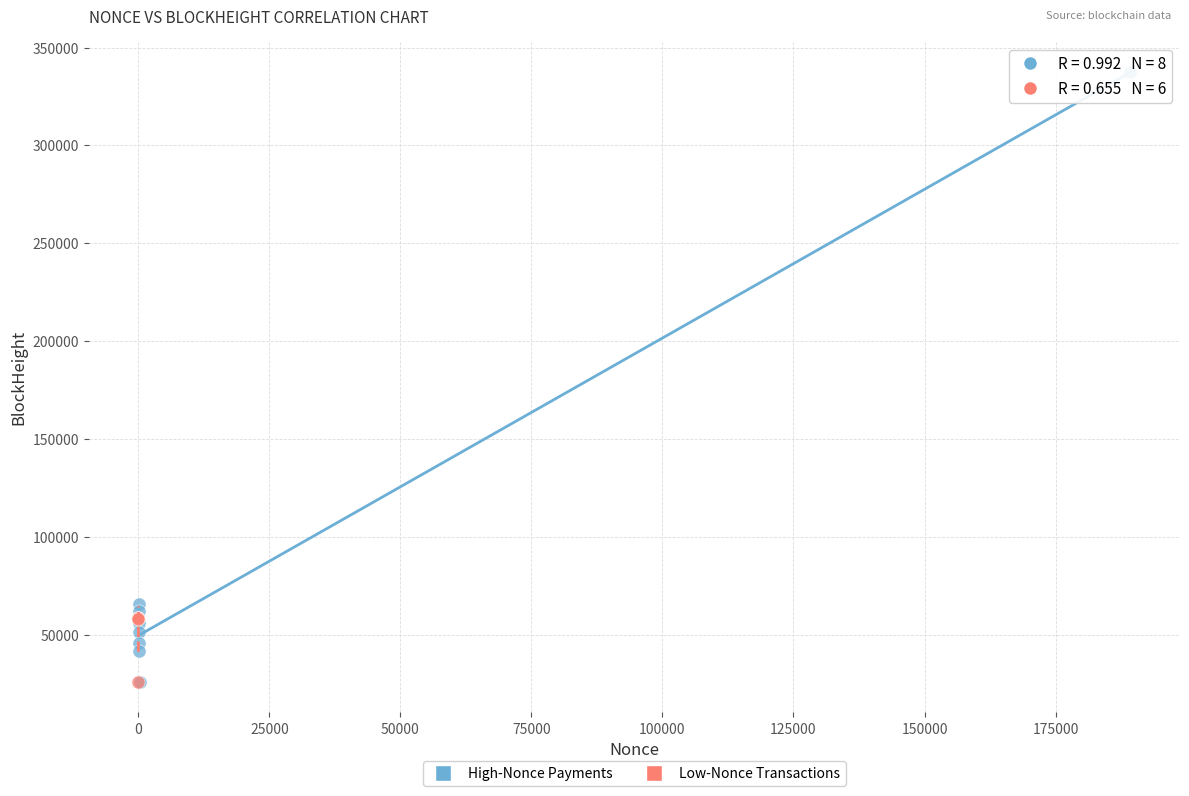

Which series has the widest spread of Y values?

High-Nonce Payments